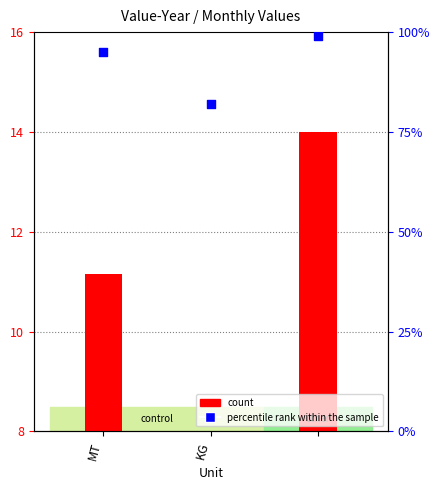

Which series has the widest spread of Y values?

percentile rank within the sample